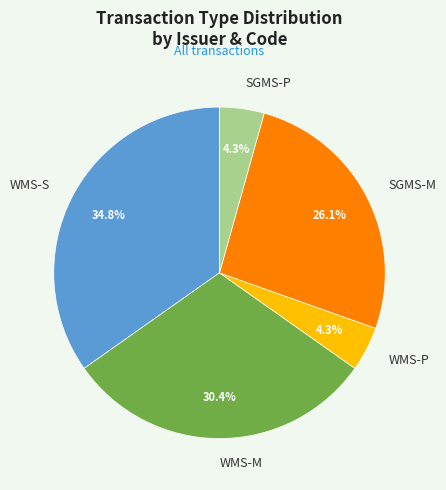

Which category has the biggest portion of the pie?

WMS-S